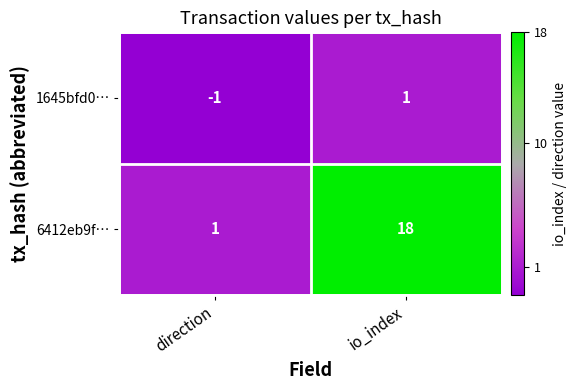

The 6412eb9f… series shows 12 at io_index. True or false?

False